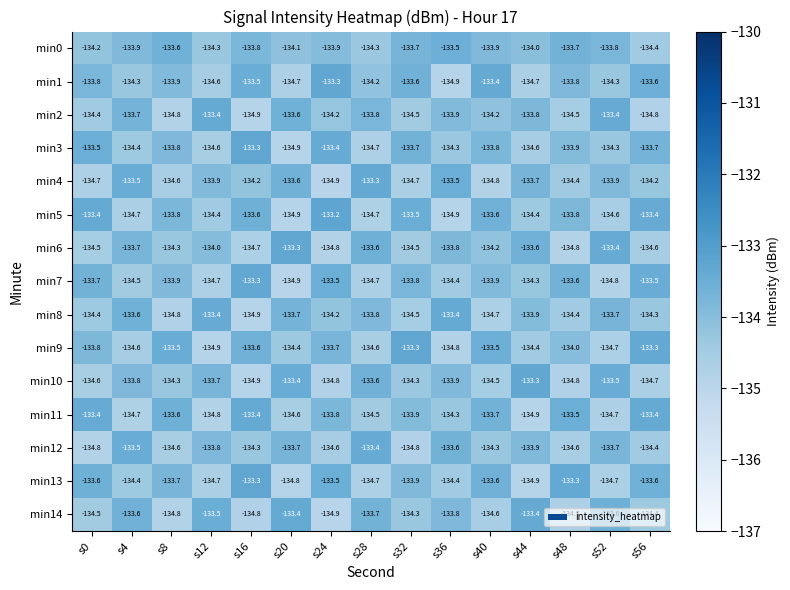

What is the difference between the maximum and second lowest values in the min14 series?

1.4